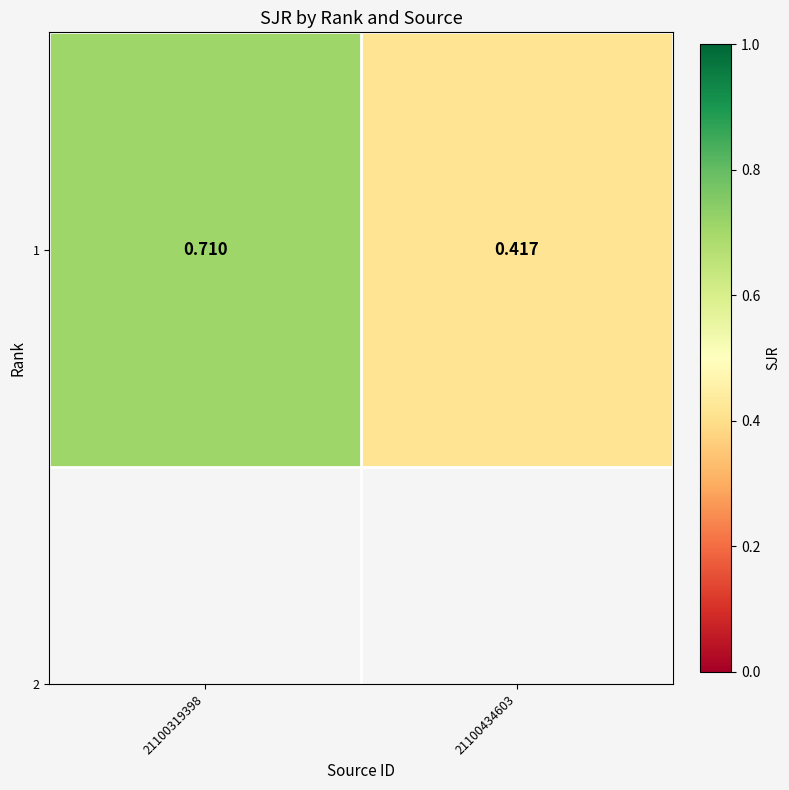

Which has a higher value, 21100434603 or 21100319398?

21100319398